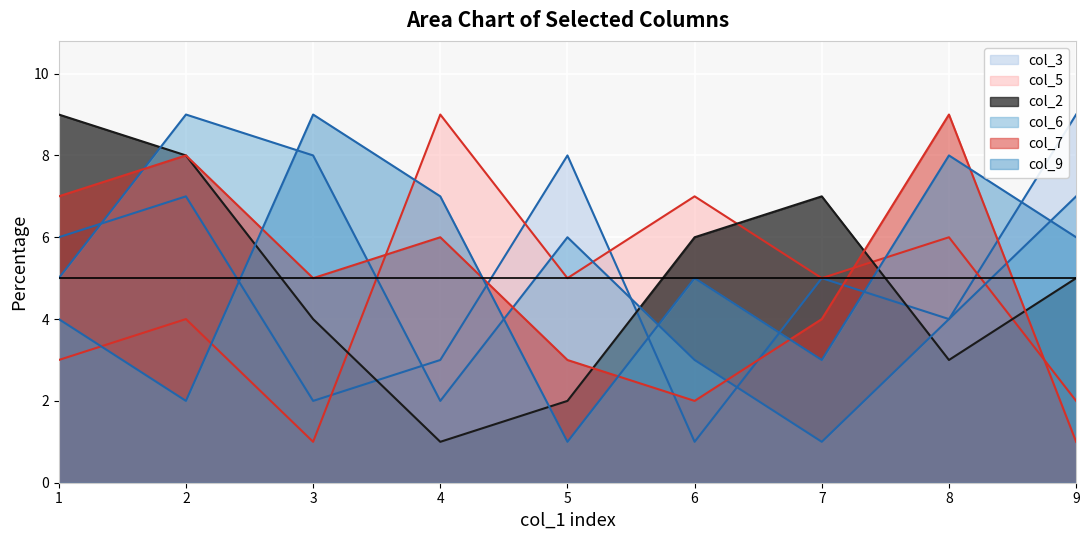

True or false: col_5 has a value of 1 at 9.

False